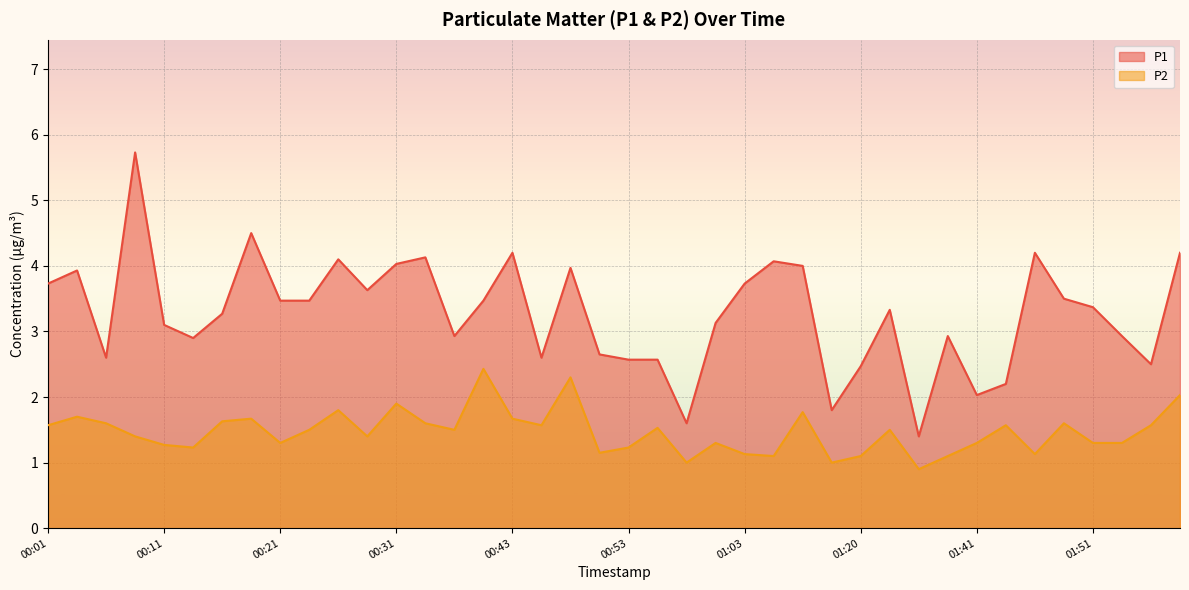

At which label does P1 first exceed 3?

00:01